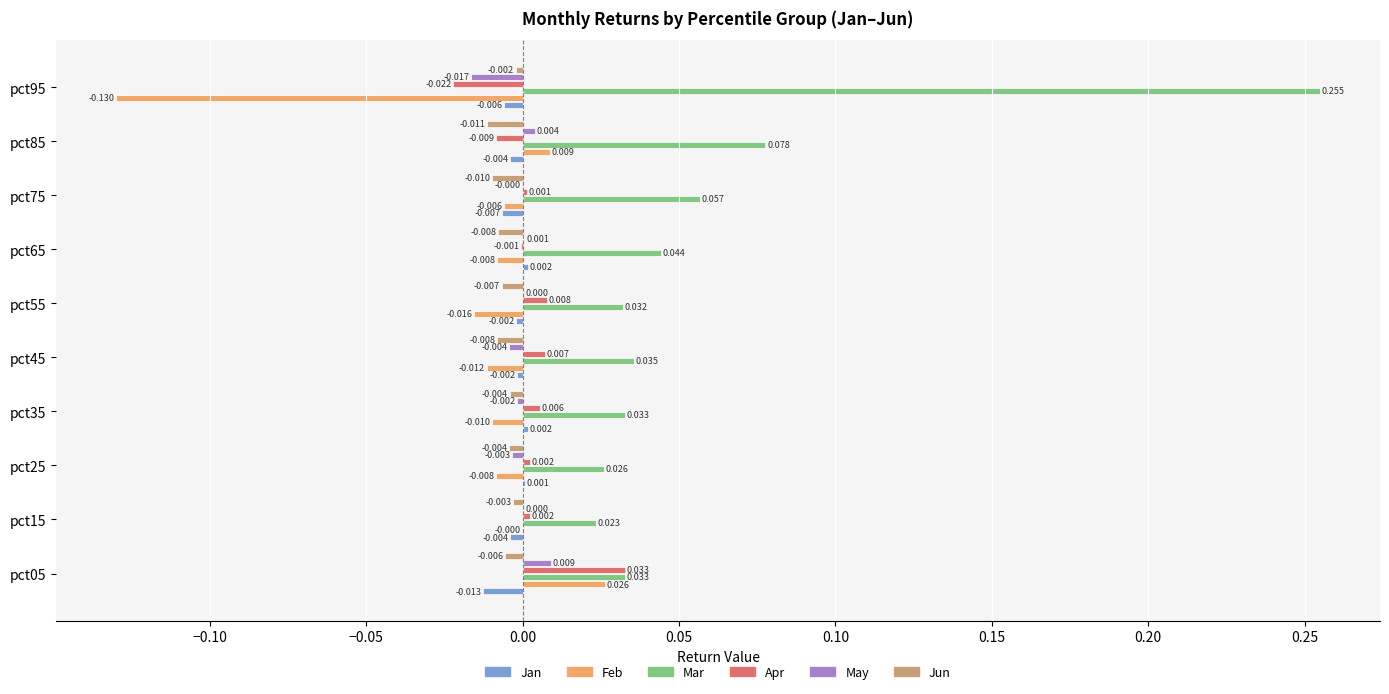

Is the value of Jun at pct55 greater than the value of Feb at pct75?

No